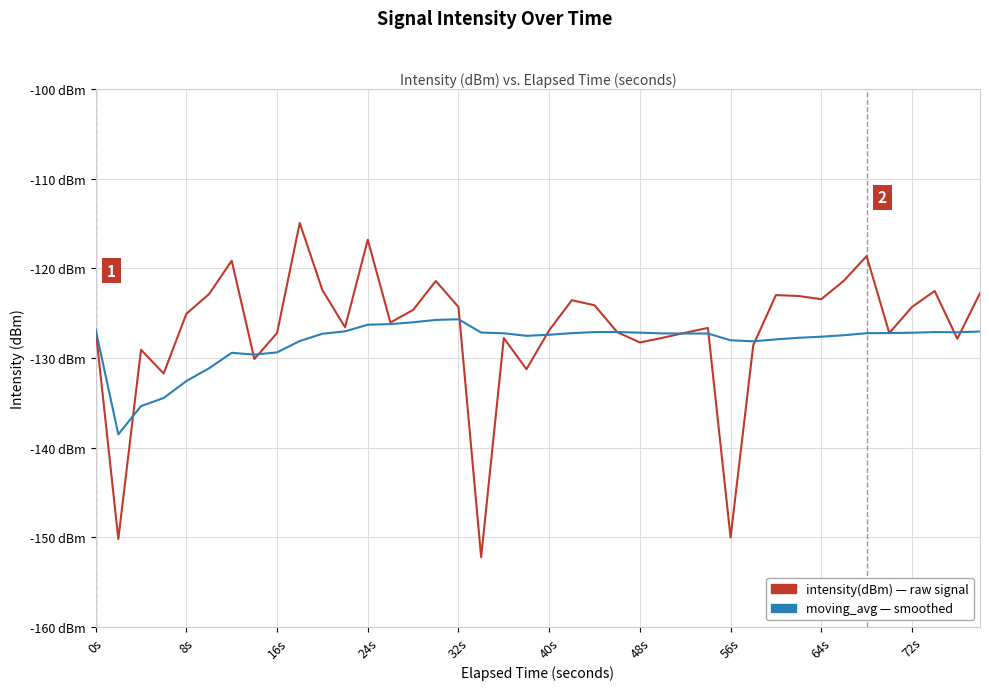

Does the chart display data point markers on the line(s)?

No